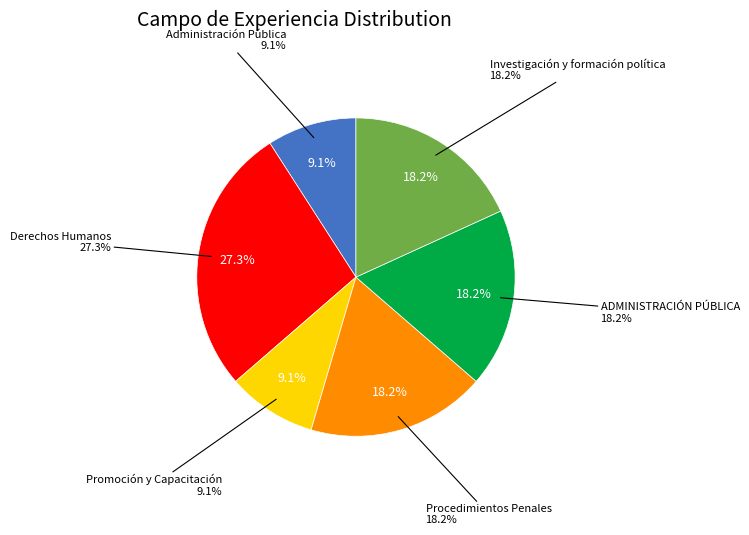

Which slice is the largest?

Derechos Humanos